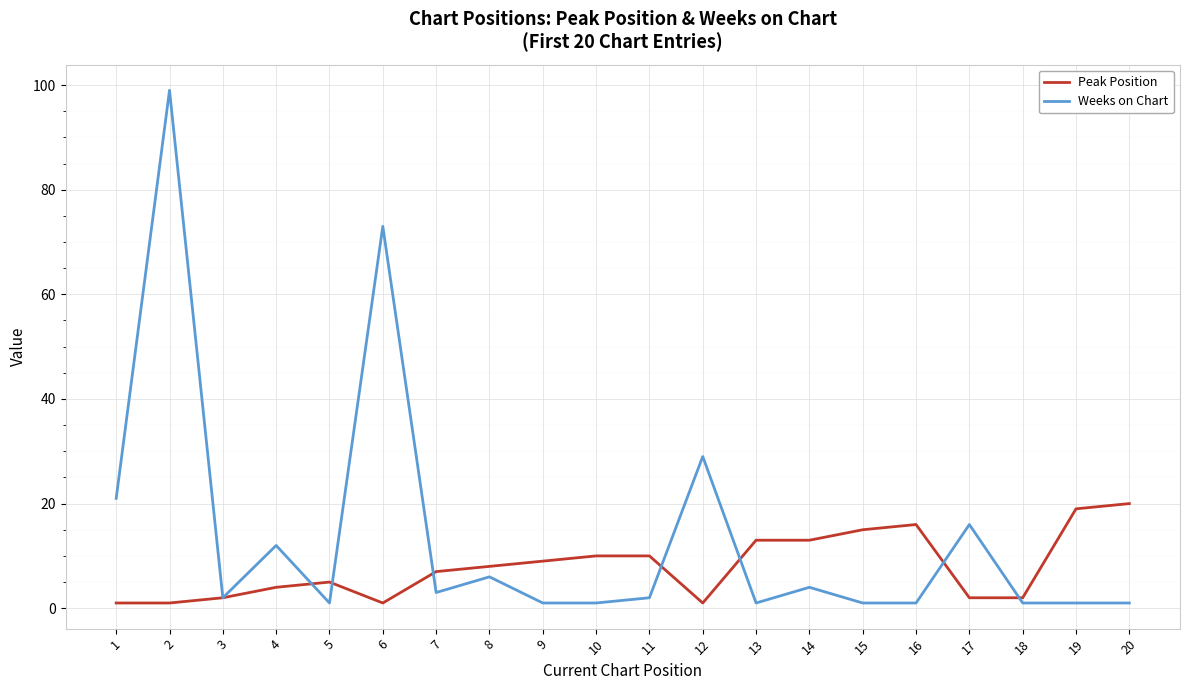

Reading left to right, extract all data points from this chart.

Peak Position: 1=1	2=1	3=2	4=4	5=5	6=1	7=7	8=8	9=9	10=10	11=10	12=1	13=13	14=13	15=15	16=16	17=2	18=2	19=19	20=20
Weeks on Chart: 1=21	2=99	3=2	4=12	5=1	6=73	7=3	8=6	9=1	10=1	11=2	12=29	13=1	14=4	15=1	16=1	17=16	18=1	19=1	20=1